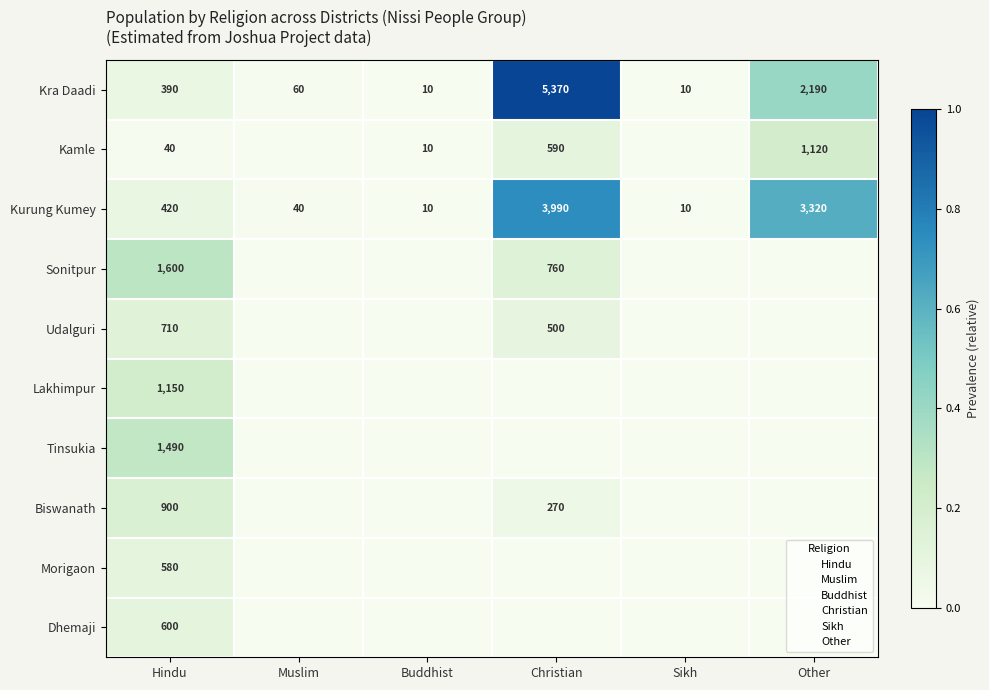

What is the greatest value displayed?

1.0